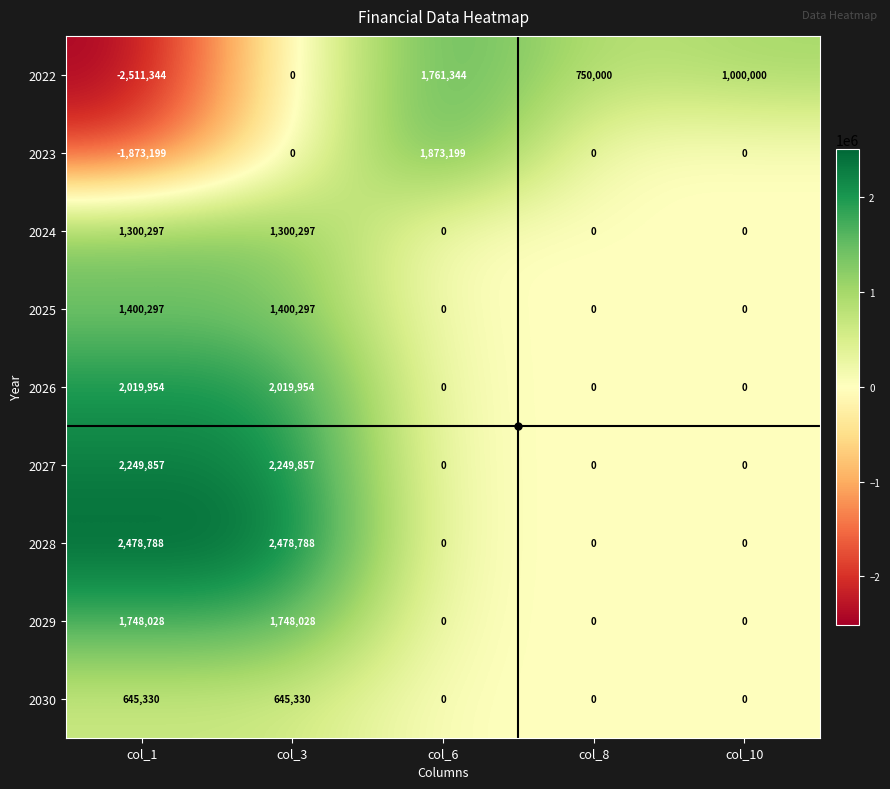

At which category does the chart reach its minimum across all series?

col_1